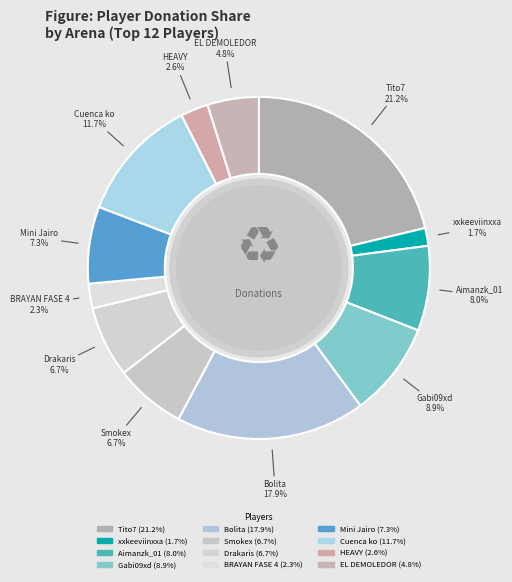

How many segments does this pie chart have?

12